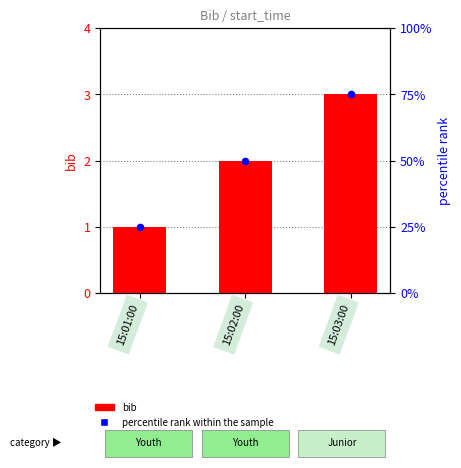

Which series has the widest spread of Y values?

percentile rank within the sample